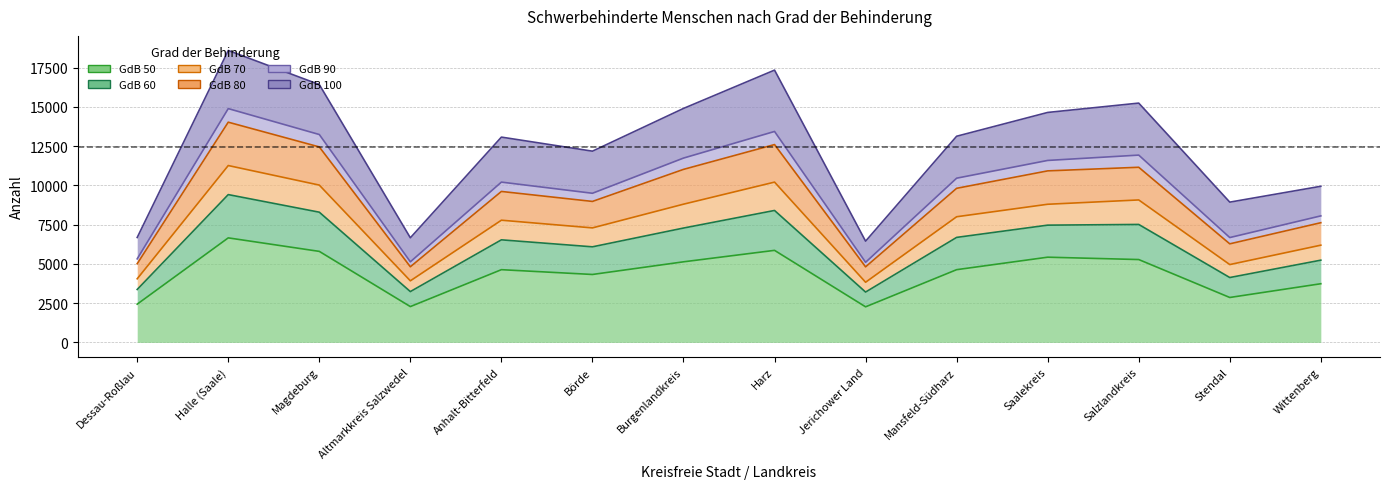

True or false: GdB 90 and GdB 50 intersect in this chart.

False